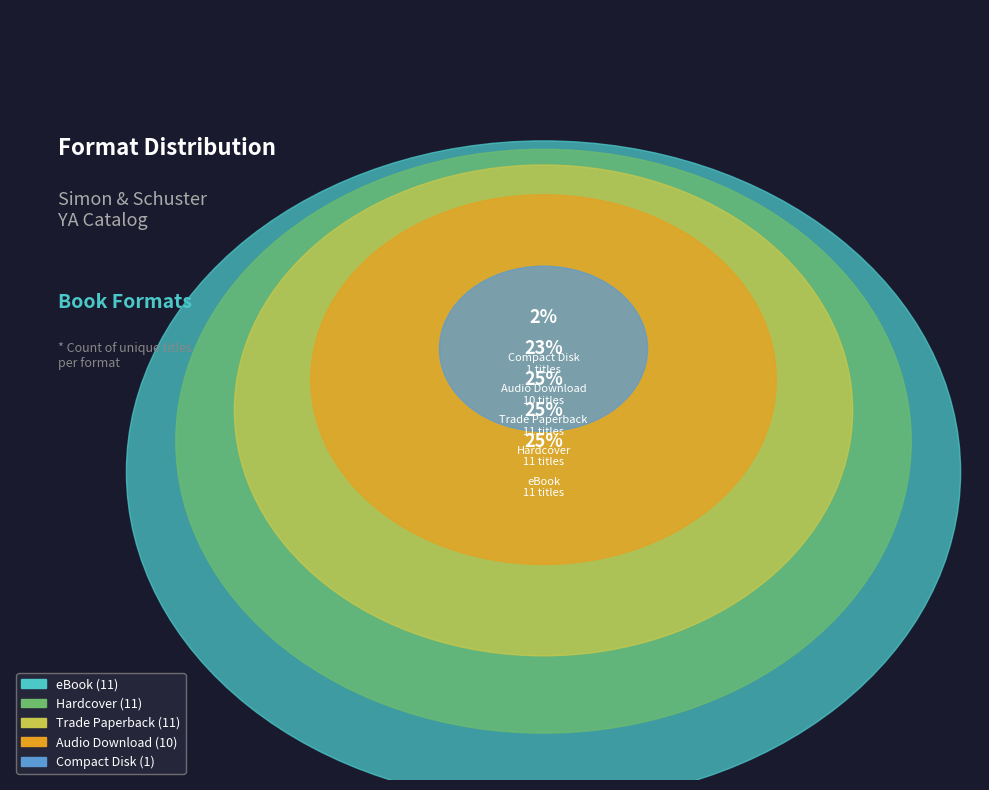

Does eBook represent more than half of the total?

No